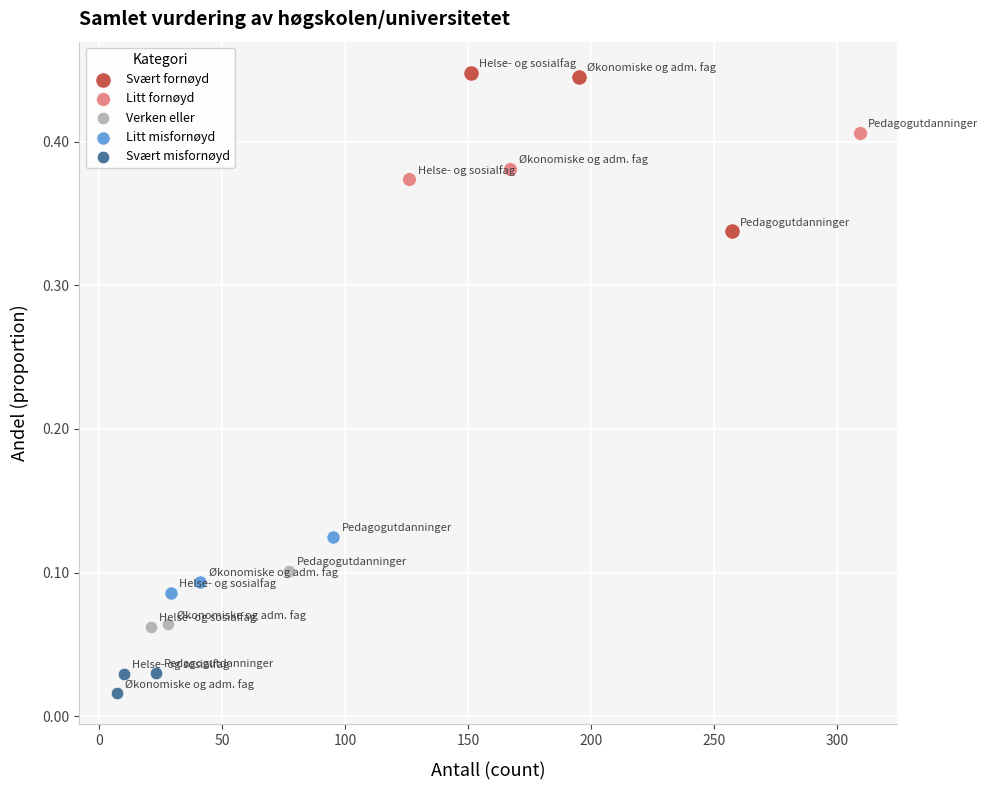

Which series reaches the minimum Y coordinate?

Svært misfornøyd